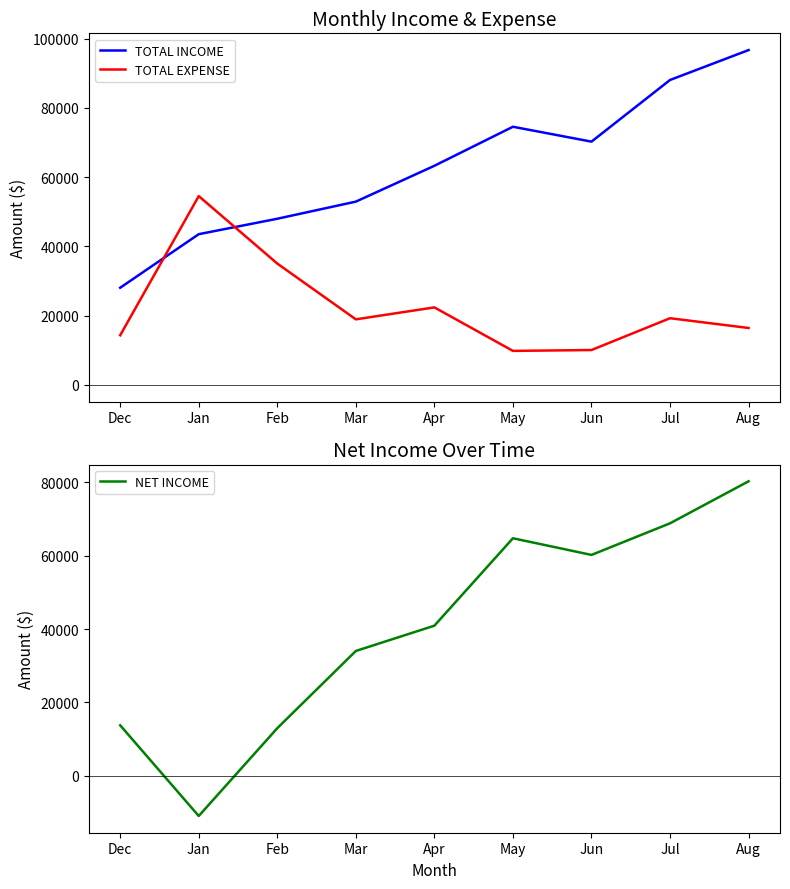

What is the difference between the maximum and minimum values in the TOTAL INCOME series?

68669